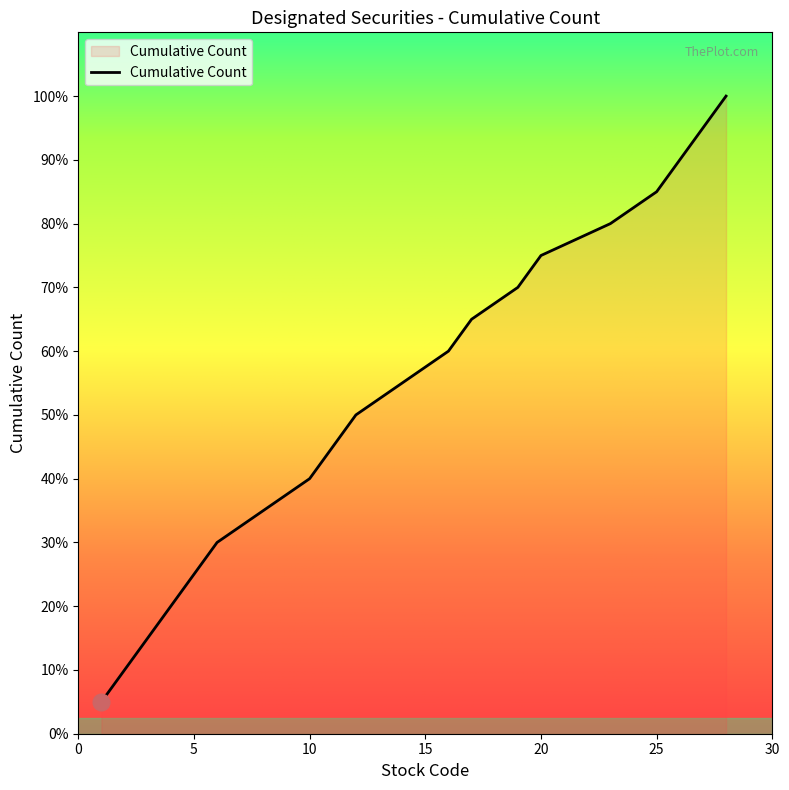

True or false: there are more than 2 points higher than both neighbors.

False